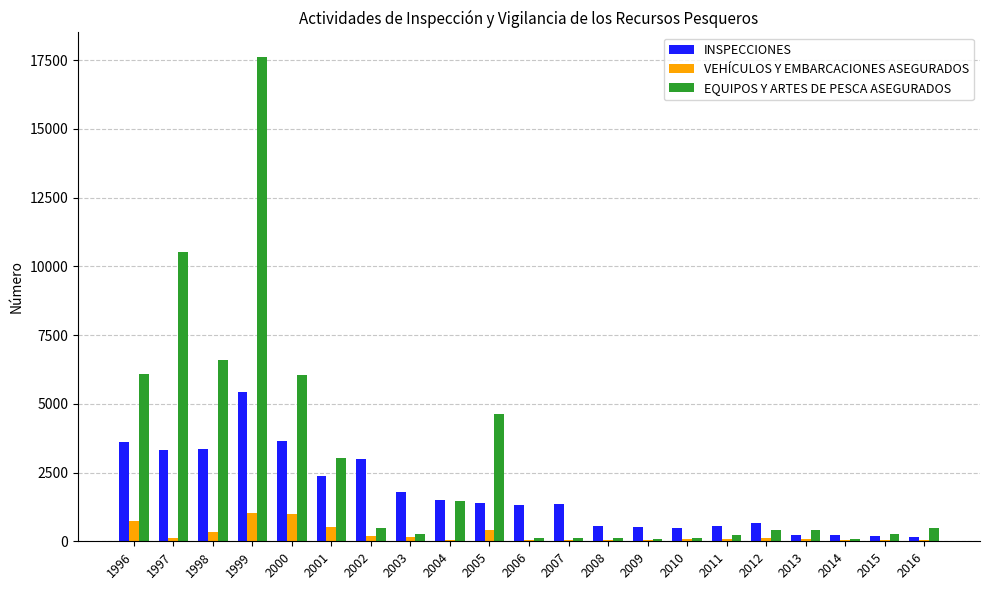

The INSPECCIONES series shows 539 at 2008. True or false?

True